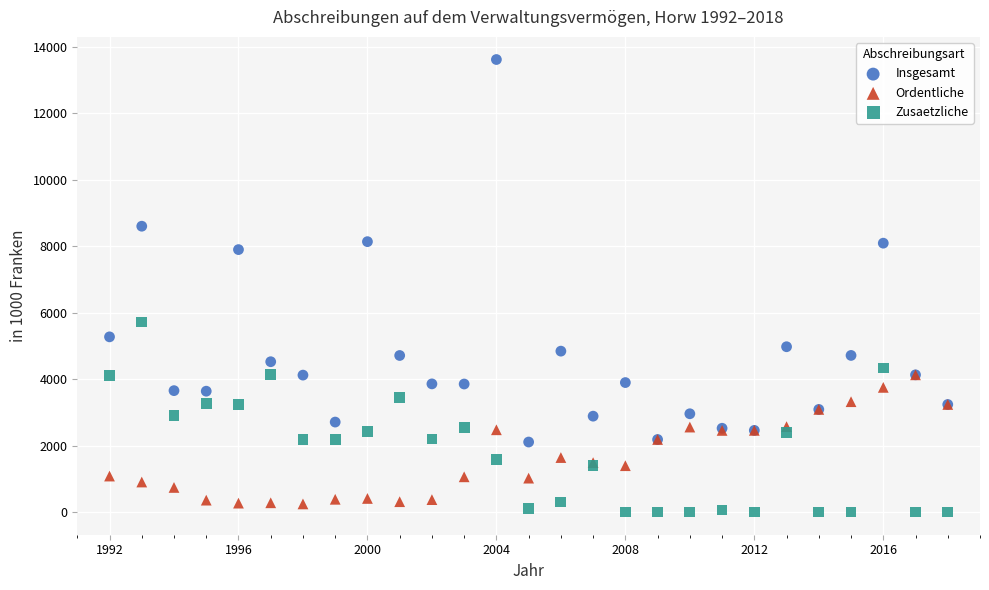

Which series reaches the minimum Y coordinate?

Zusaetzliche